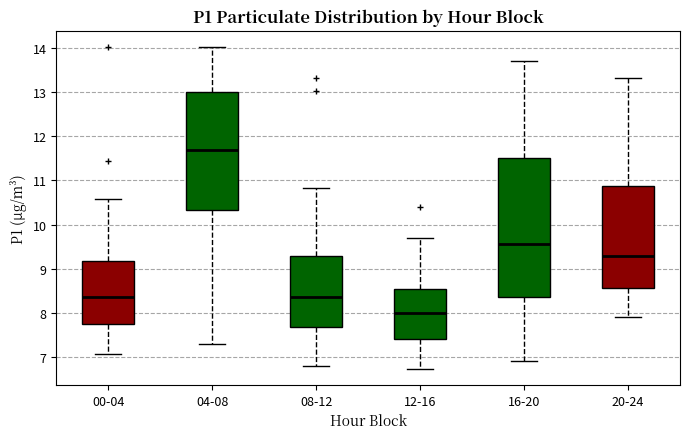

Which box has the highest median line?

04-08